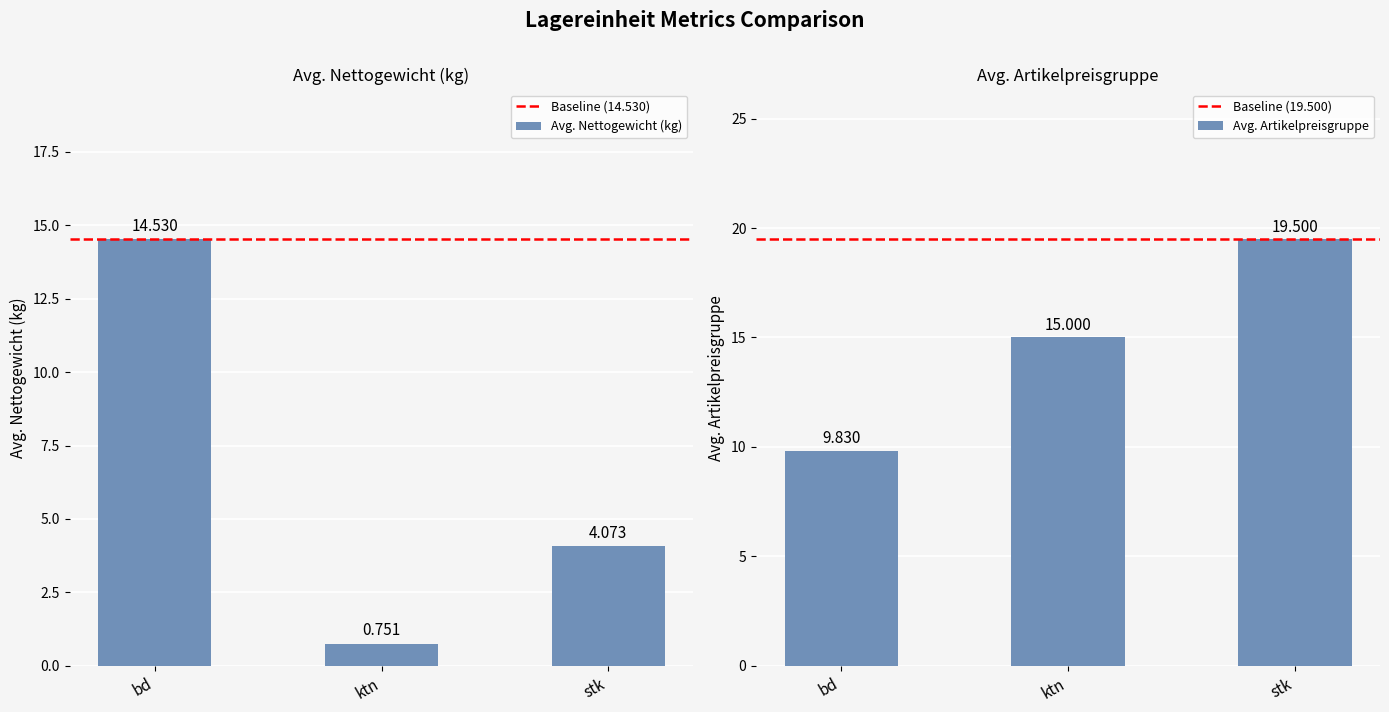

The value of avg_nettogewicht at avg_artikelpreisgruppe is 1.0. True or false?

False